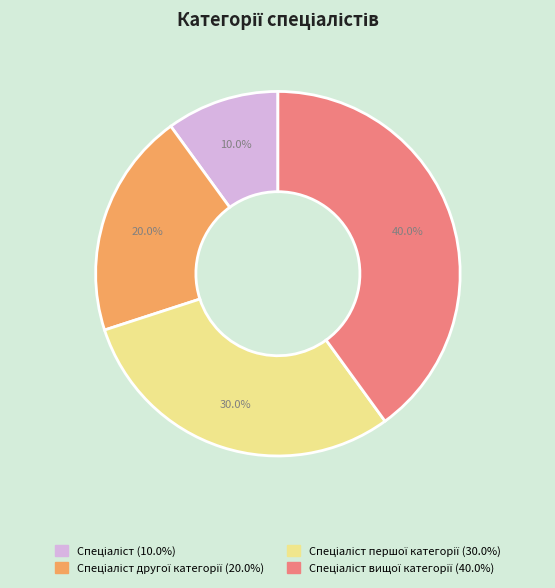

Is there any slice that represents more than half of the pie?

No